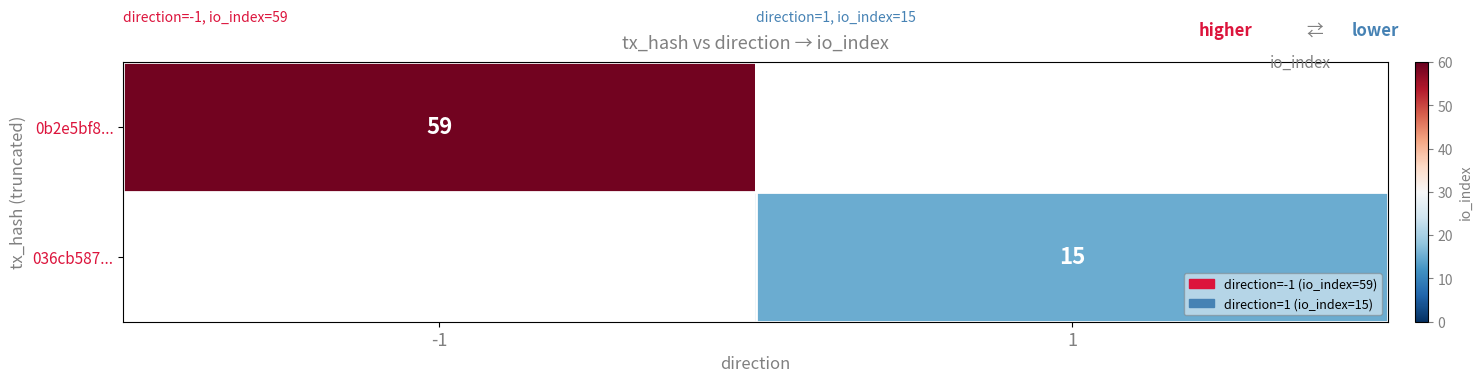

True or false: 036cb587... has a value of 15 at 1.

True